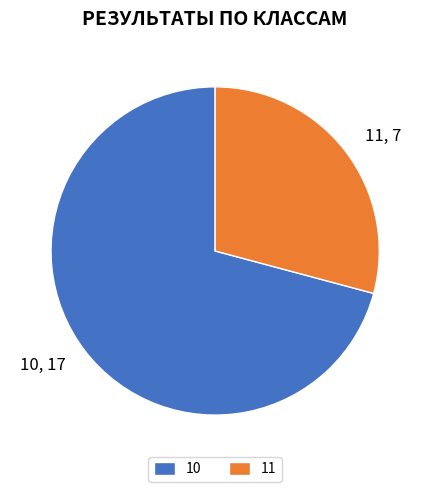

Which category has the biggest portion of the pie?

10